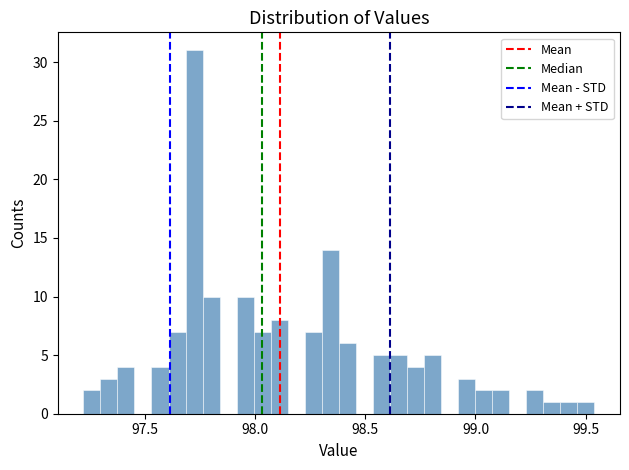

Around what value on the x-axis is the tallest bar? Give the approximate position of its centre, as read against the axis.

97.70